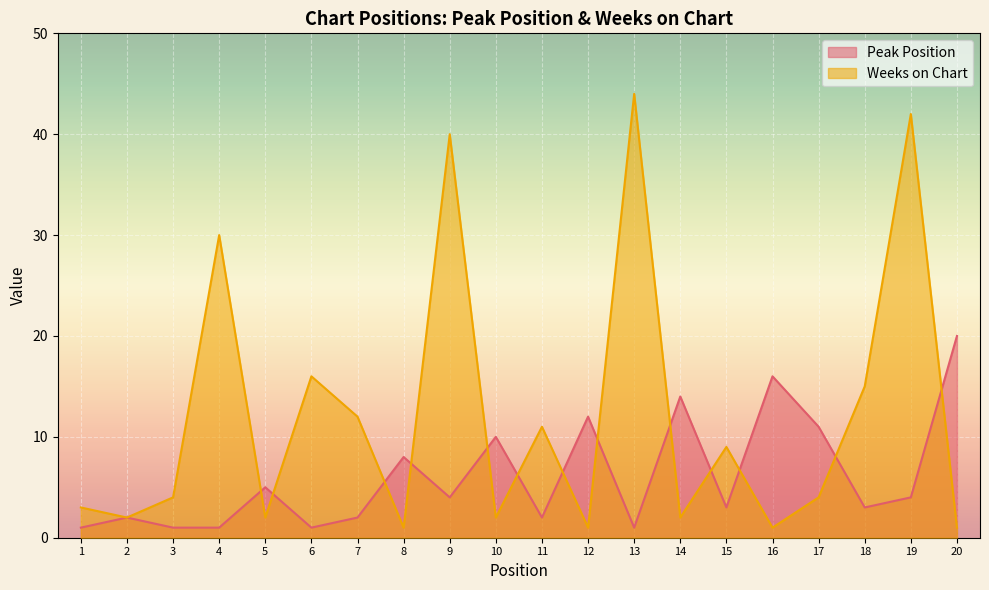

At 11, list the series in order from largest to smallest.

Weeks on Chart, Peak Position